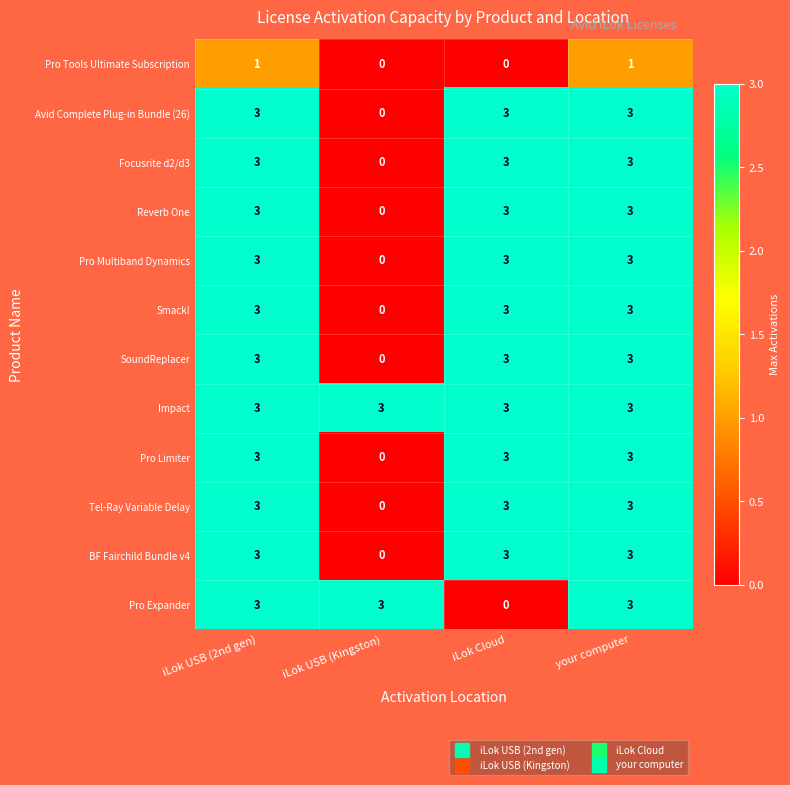

What is the greatest value displayed?

3